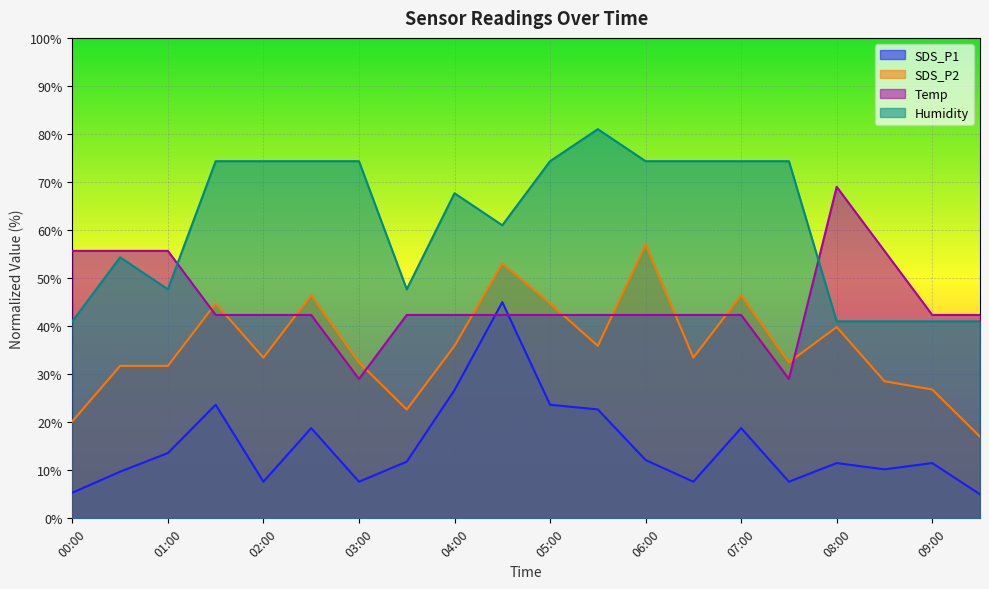

What is the label of the 3rd point from the left?

01:00